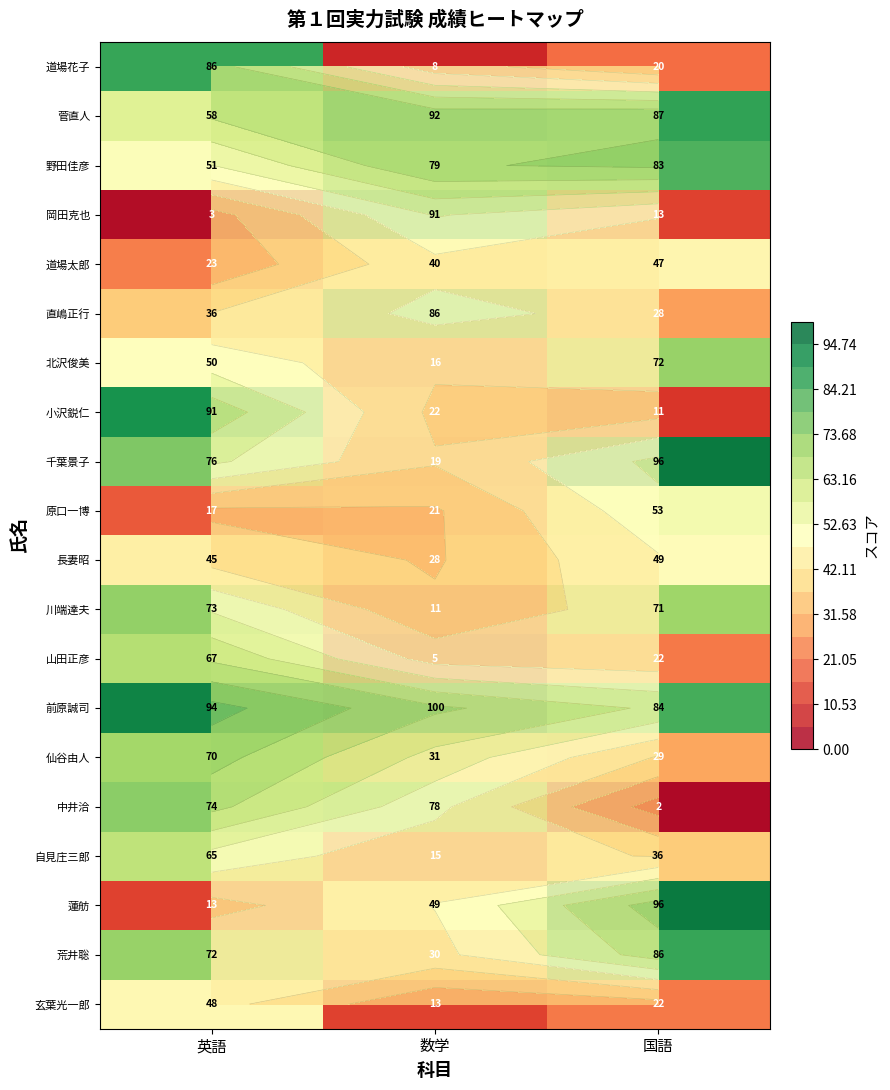

How many 蓮舫 values are between 13 and 96?

3